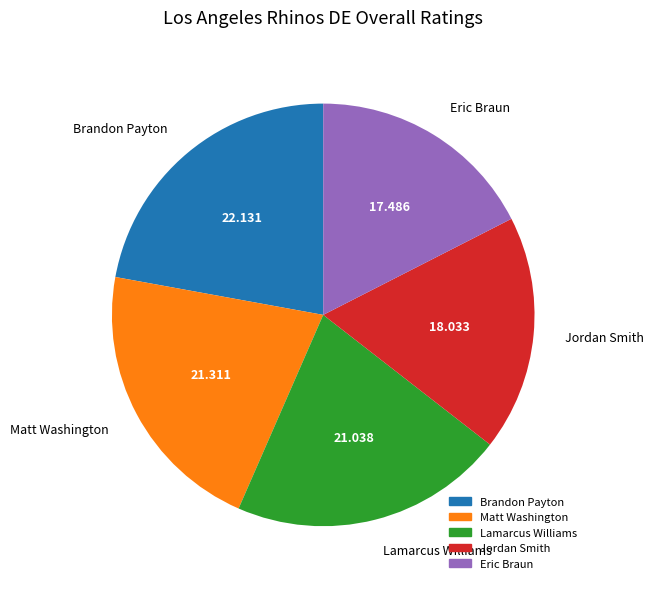

Is Matt Washington the majority of the pie?

No